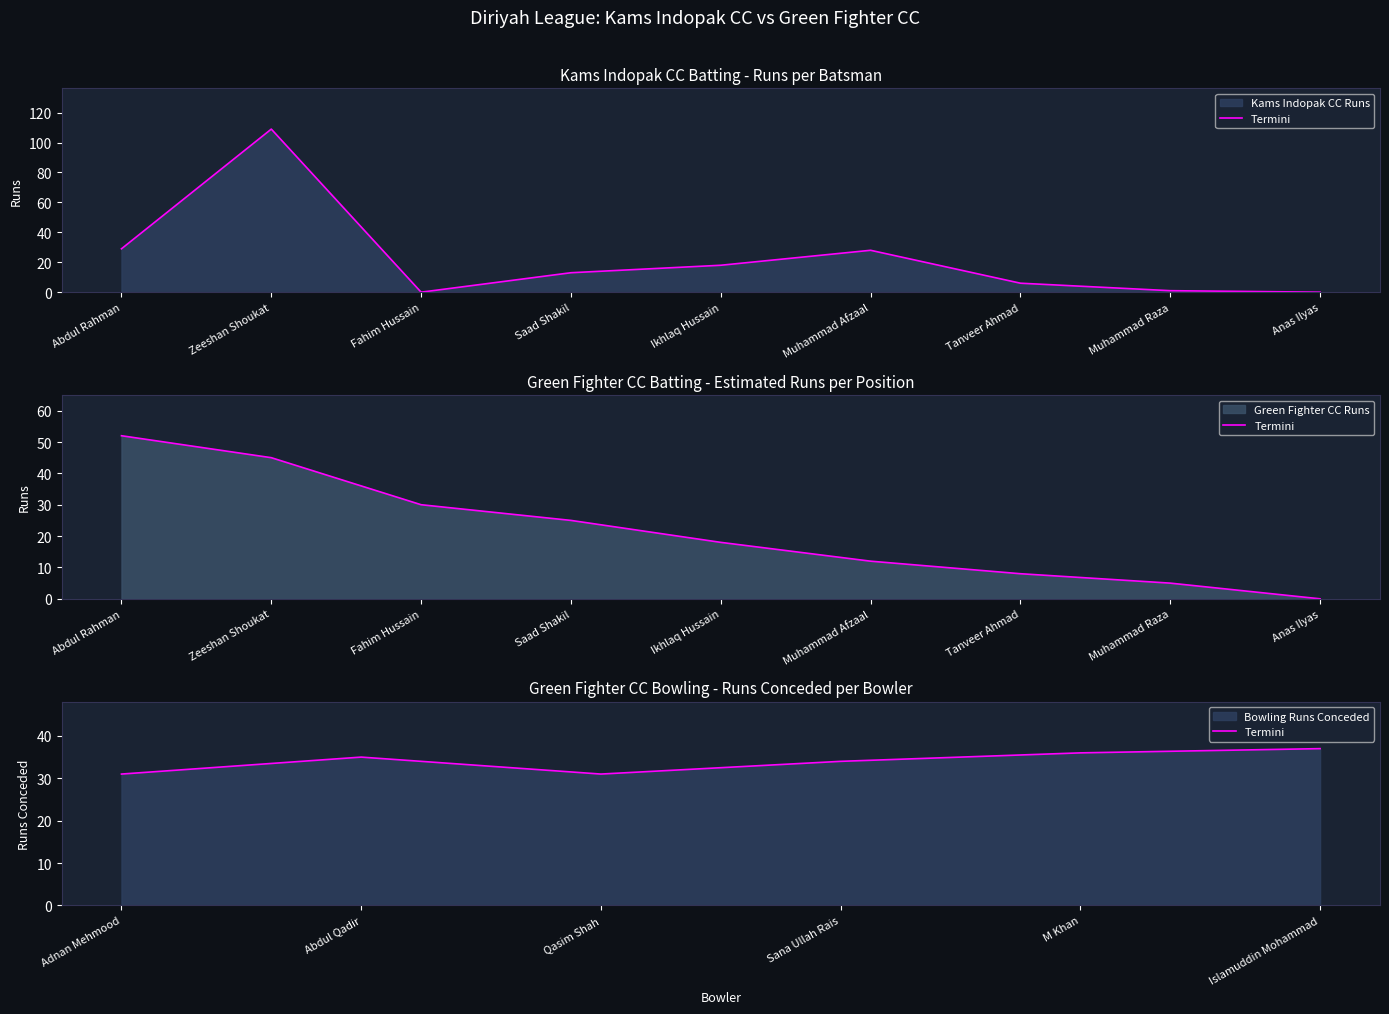

What is the average value?

34